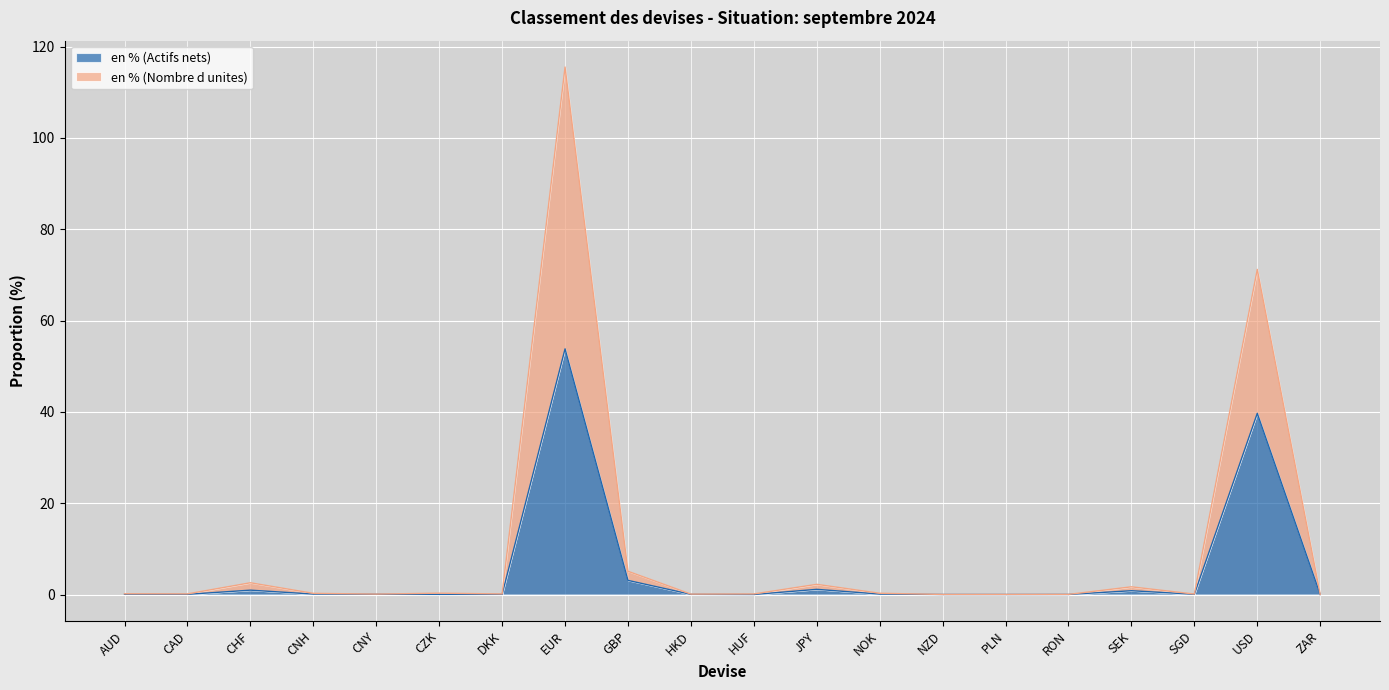

What are all the series names shown in the legend?

en % (Actifs nets), en % (Nombre d unites)